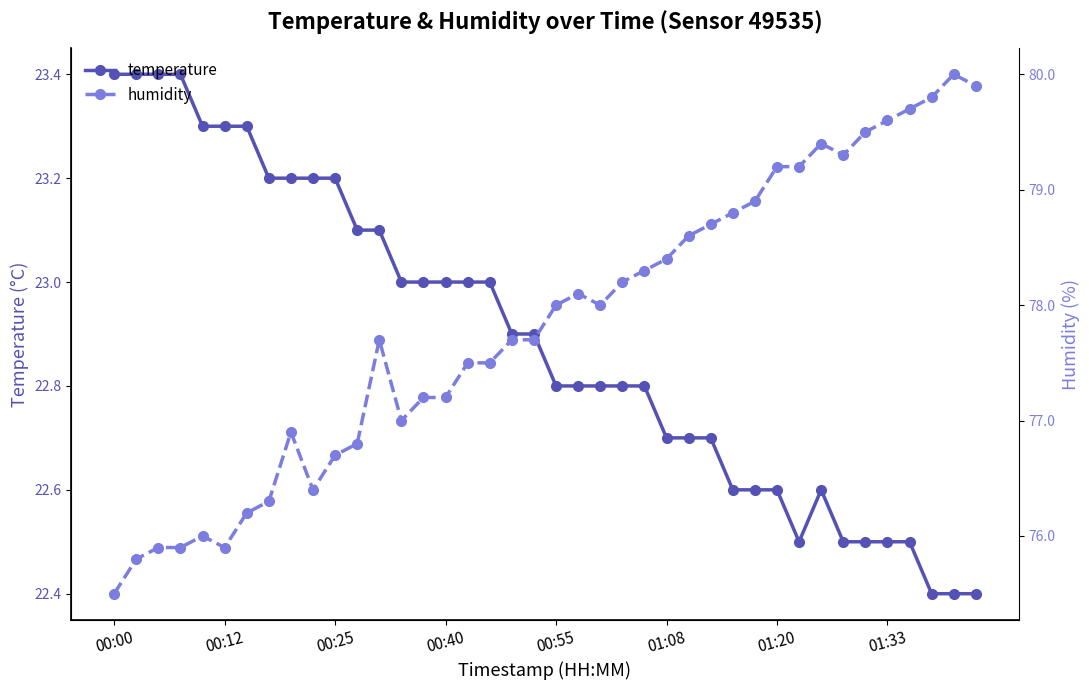

Rank the series by their average value, from highest to lowest.

humidity, temperature